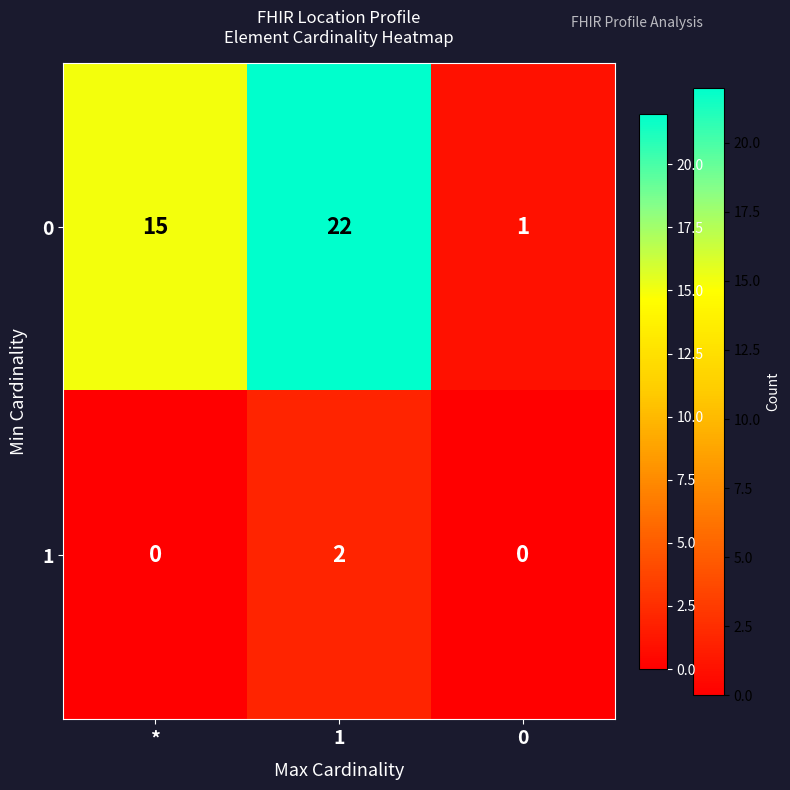

What is the sum of all 0 values?

38